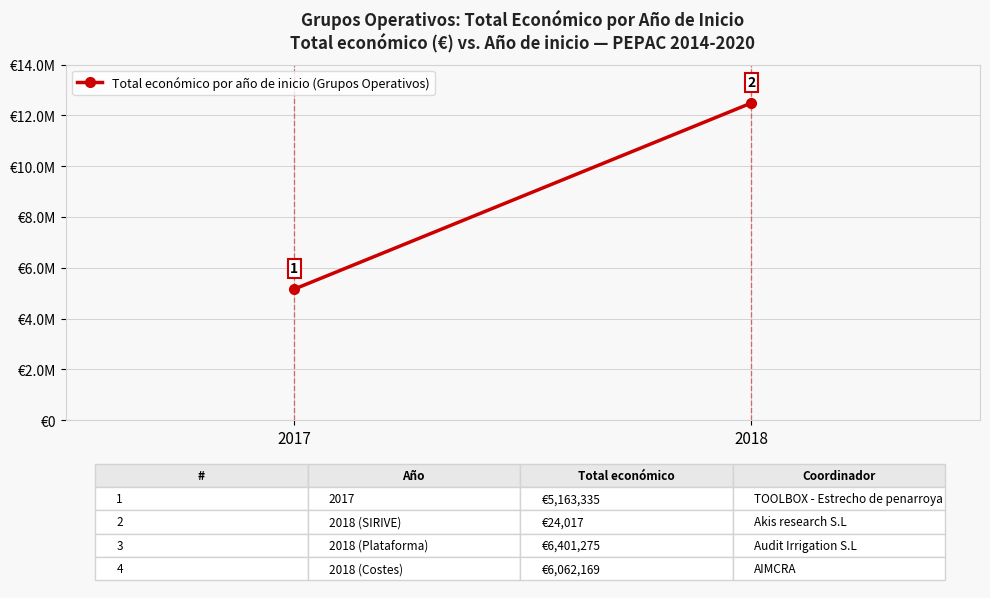

Is it true that the value at 2017 is 1154876?

False